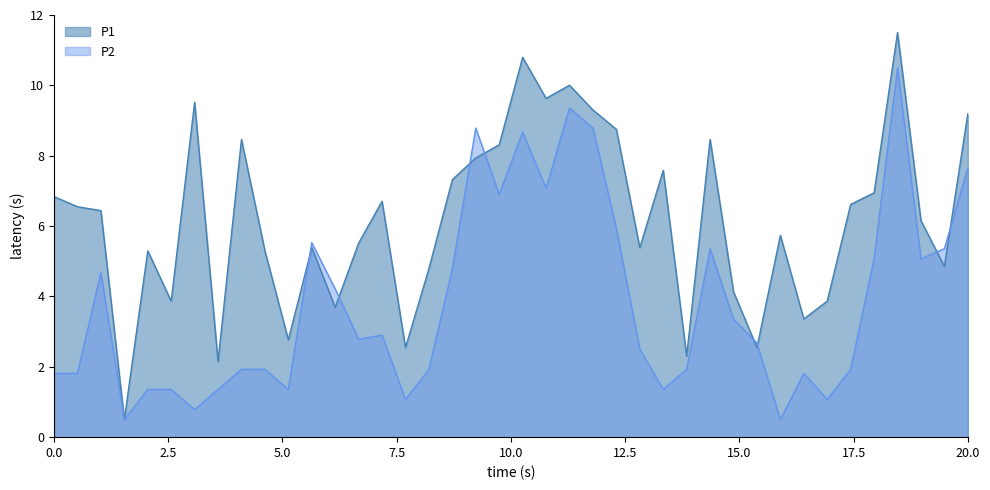

True or false: P1 has more than 2 points higher than both neighbors.

True